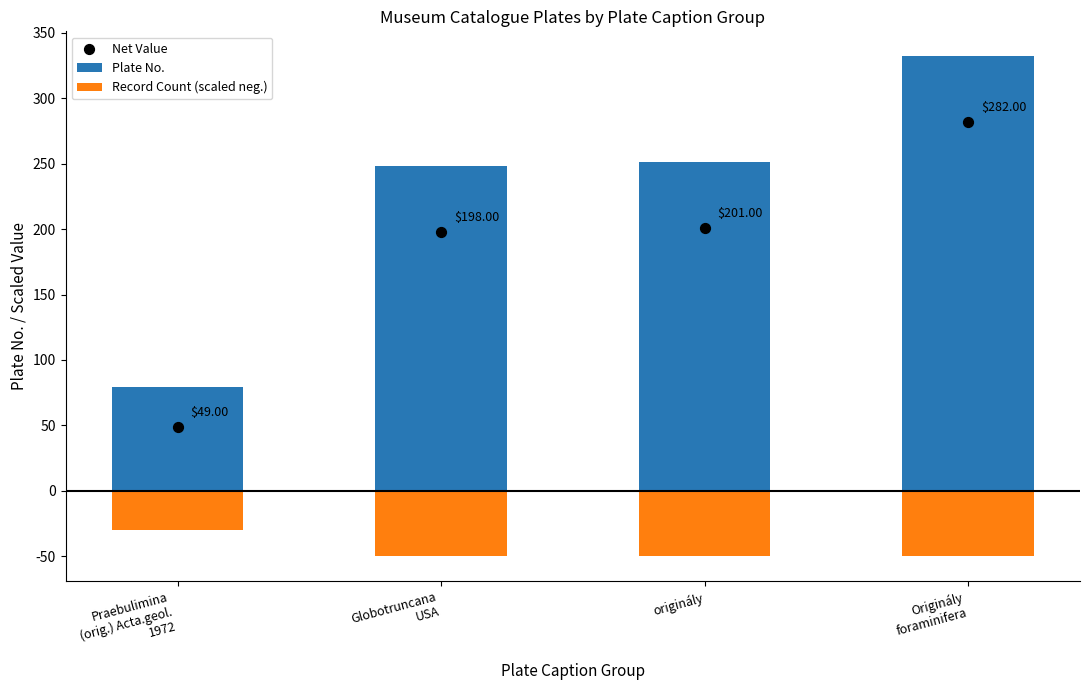

What are all the series names shown in the legend?

Plate No., Record Count (scaled neg.), Net Value